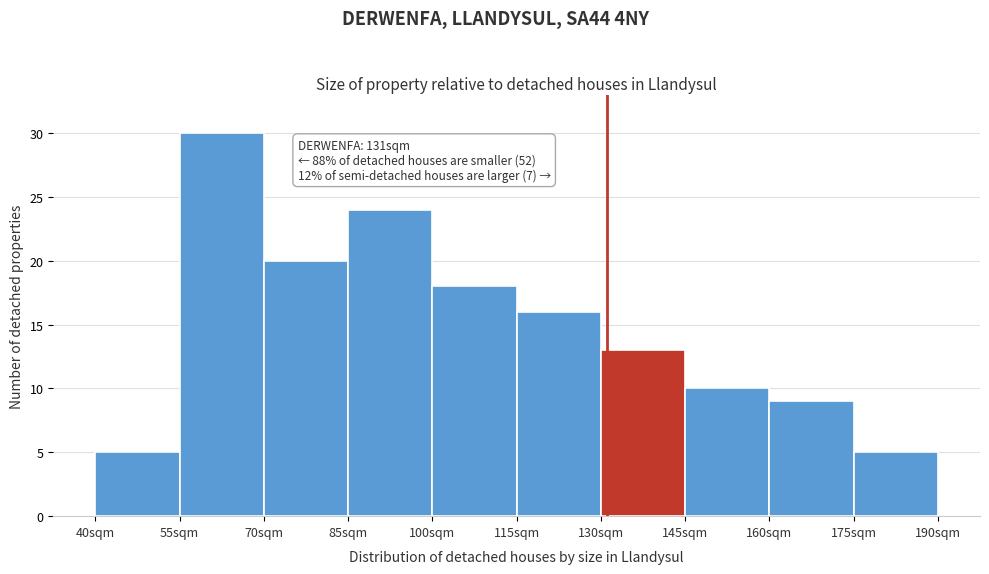

Which range on the x-axis has the tallest bar?

55 to 70